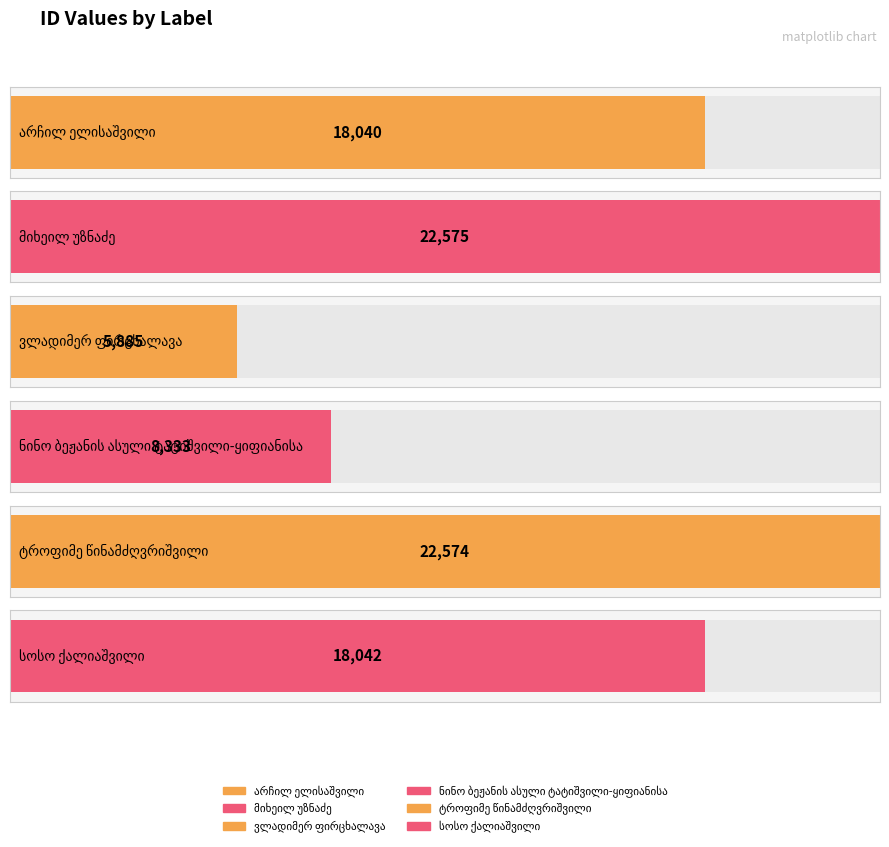

Where does the data first go above 18042?

მიხეილ უზნაძე